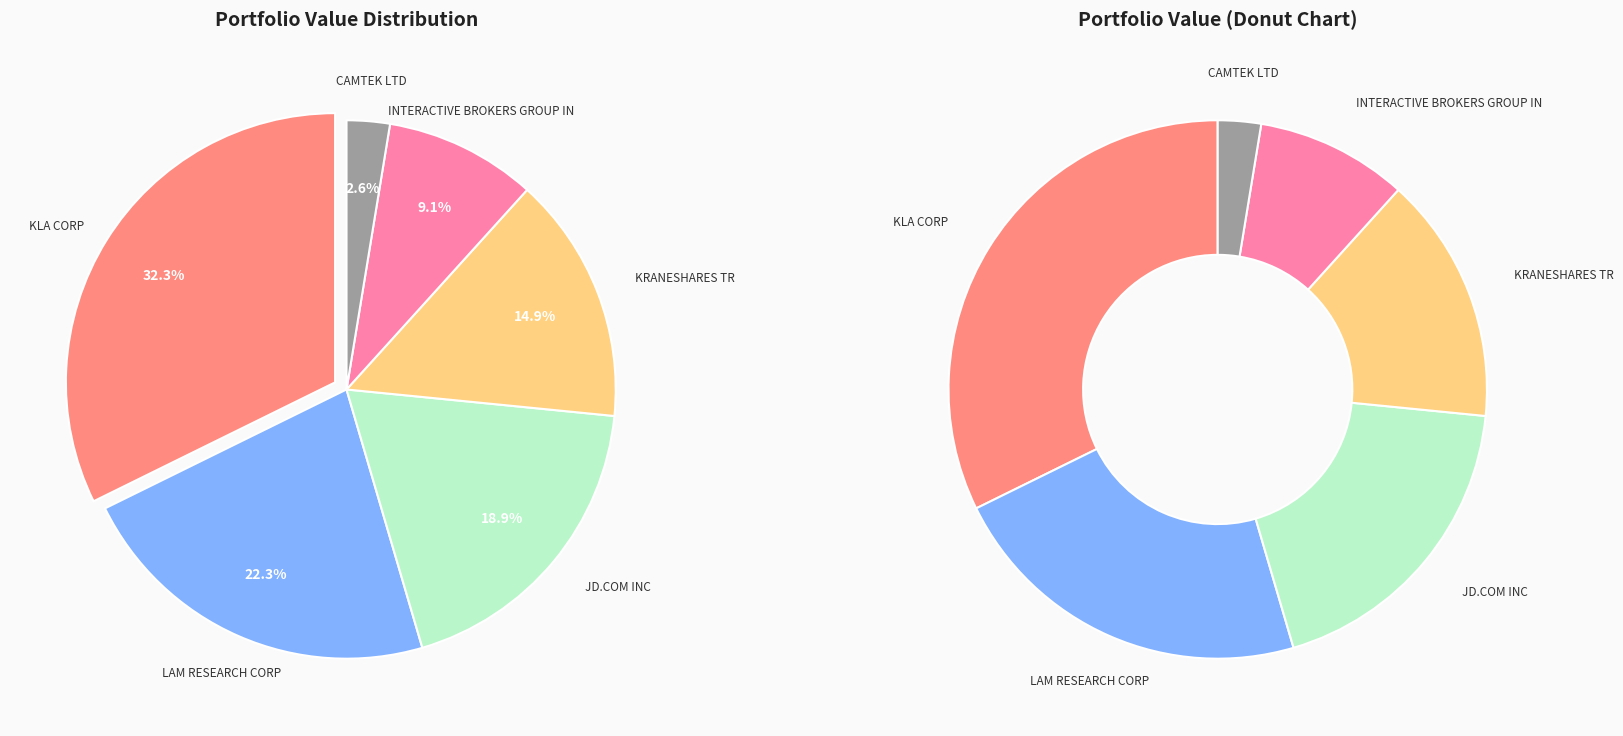

To the nearest percent, what is the combined percentage of KRANESHARES TR and KLA CORP?

47%